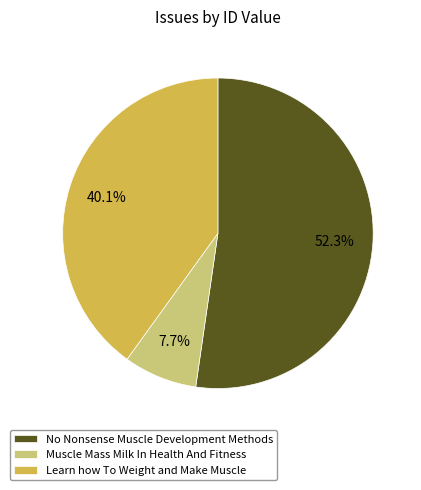

Count the number of slices in the pie.

3